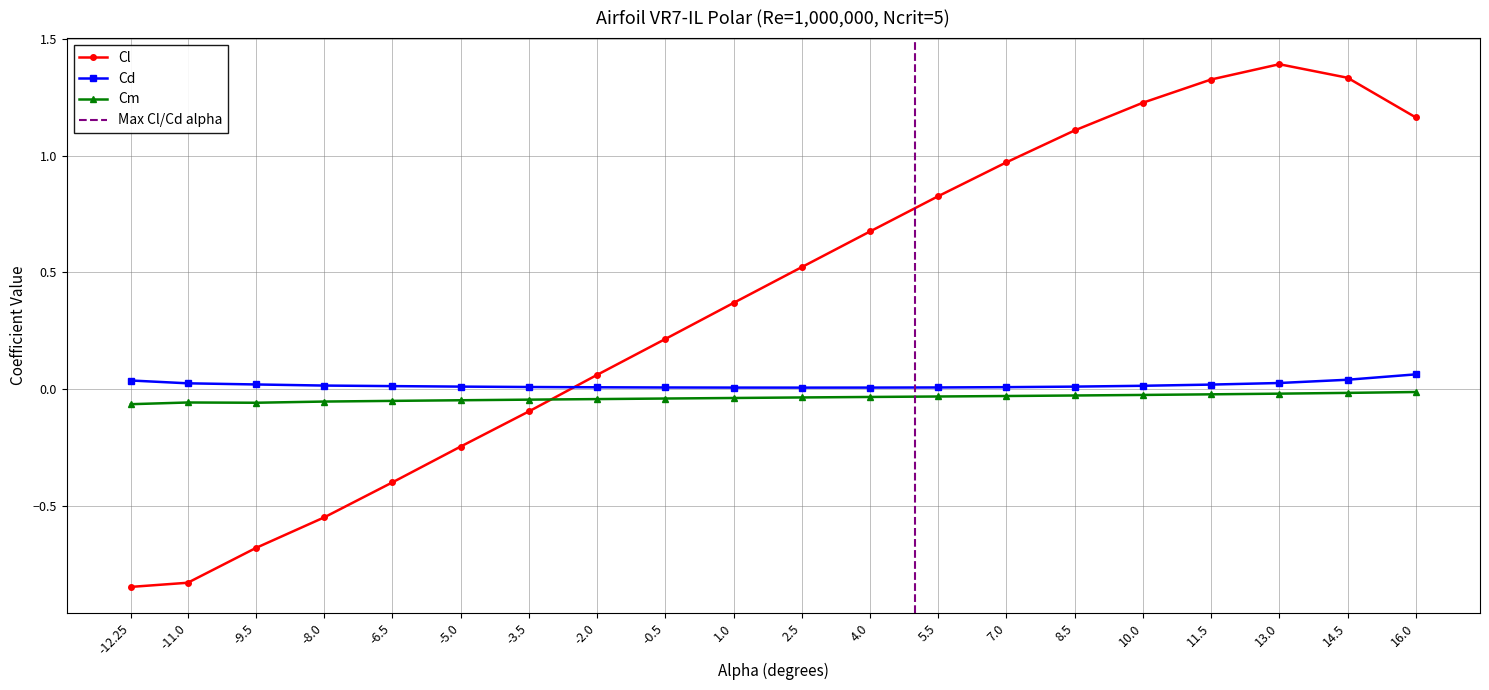

List the labels in order of Cd value, smallest first.

2.5, 1.0, 4.0, -0.5, 5.5, -2.0, 7.0, -3.5, 8.5, -5.0, -6.5, 10.0, -8.0, 11.5, -9.5, -11.0, 13.0, -12.25, 14.5, 16.0